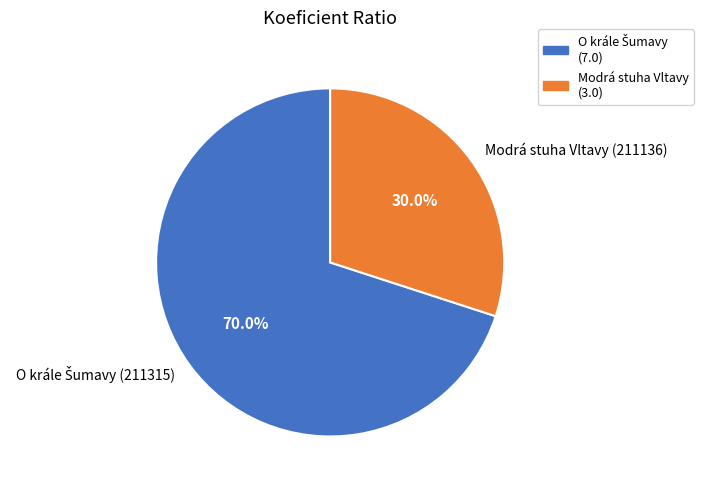

Does Modrá stuha Vltavy (211136) account for over 50% of the chart?

No